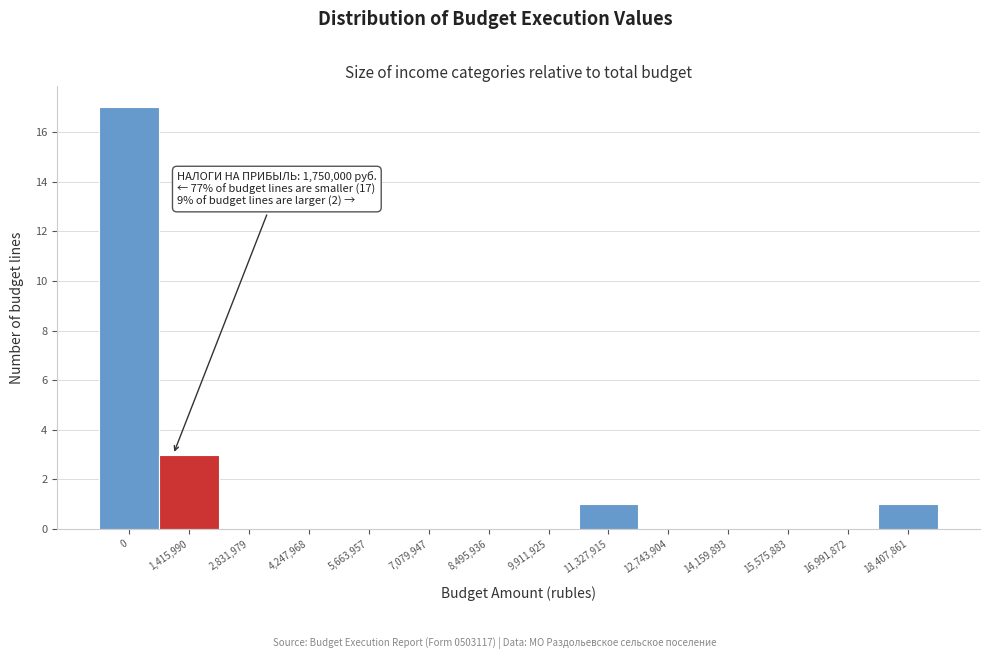

Reading right to left, what are all the values shown in this chart?

18,407,861=1	16,991,872=0	15,575,883=0	14,159,893=0	12,743,904=0	11,327,915=1	9,911,925=0	8,495,936=0	7,079,947=0	5,663,957=0	4,247,968=0	2,831,979=0	1,415,990=3	0=17